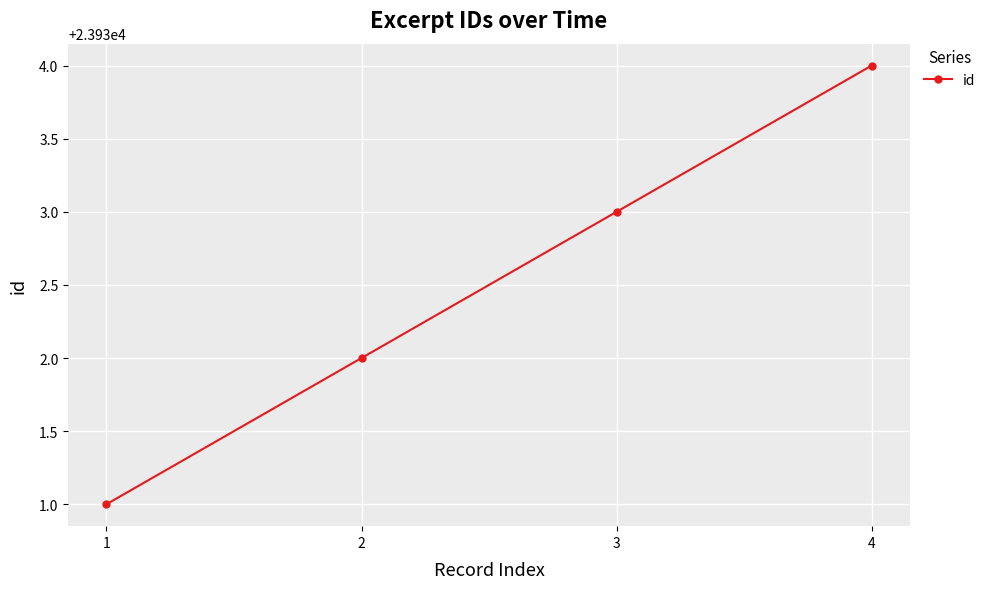

How many data points are less than 23933?

2